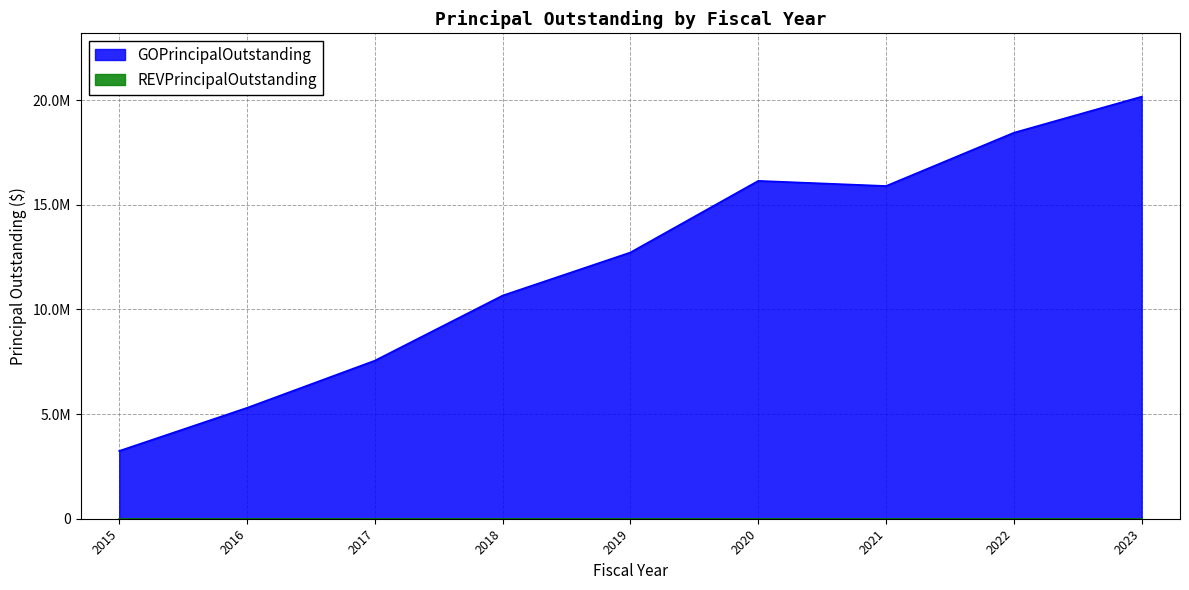

How many lines are shown in the chart?

1